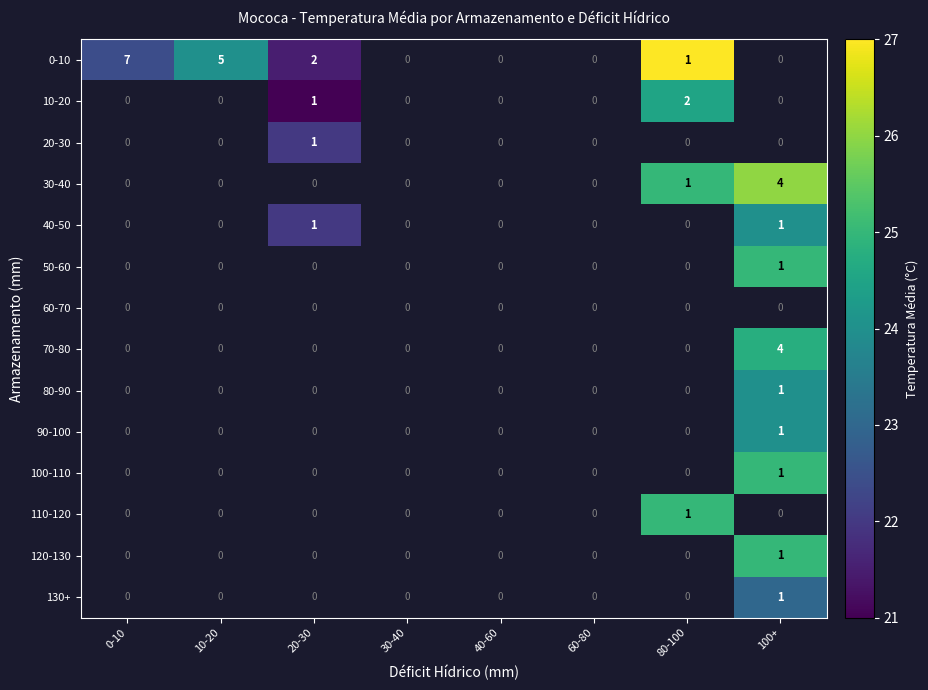

What is the spread (max minus min) of values at 20-30?

1.0